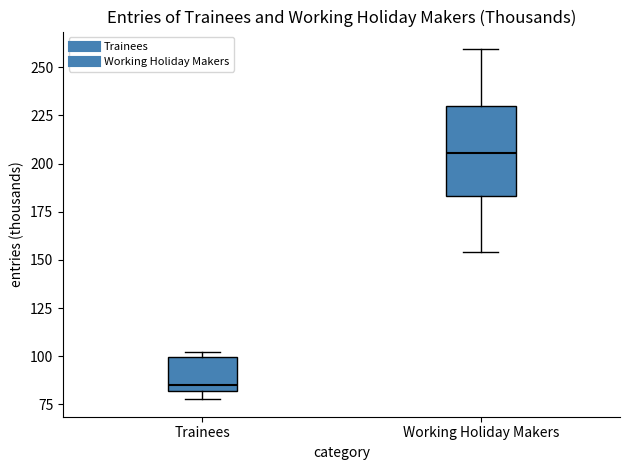

Which box has the highest median line?

Working Holiday Makers